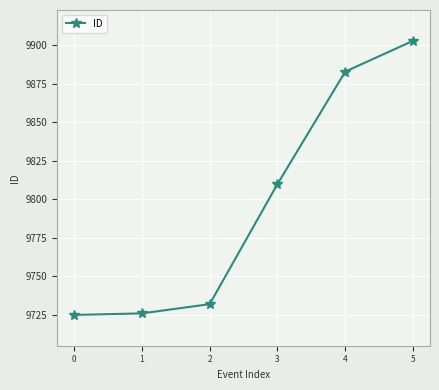

What is the difference between the values at 5 and 2?

171